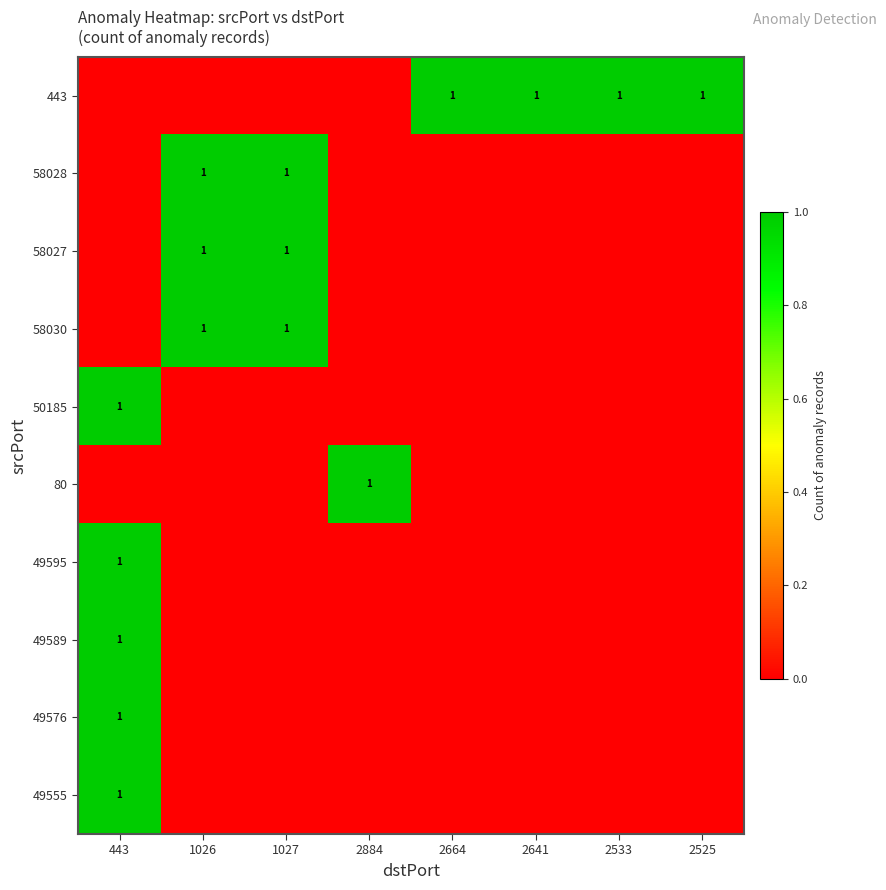

The 443 series shows 1 at 2641. True or false?

True